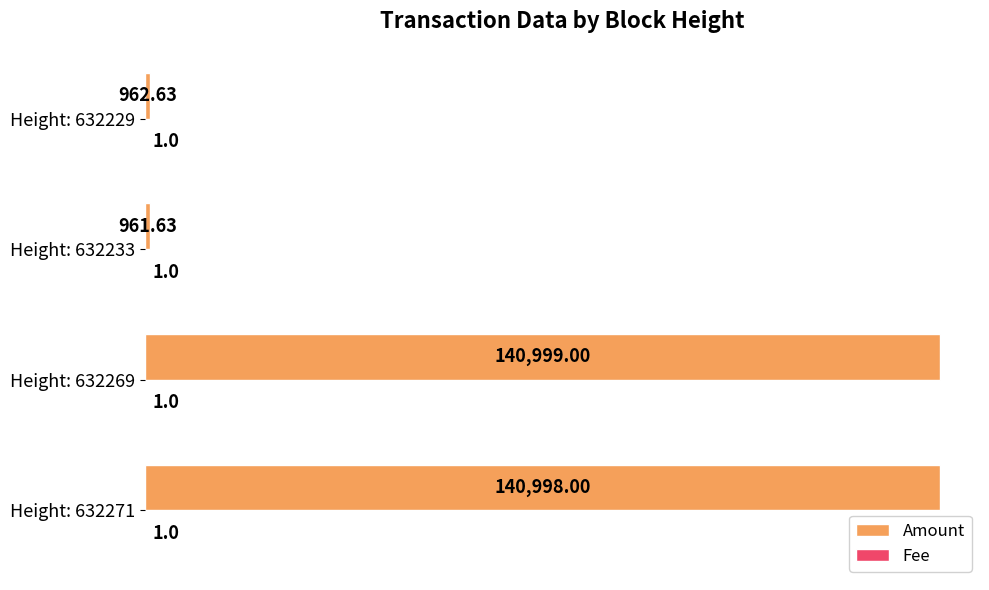

At which category is the sum across all series the highest?

Height: 632269